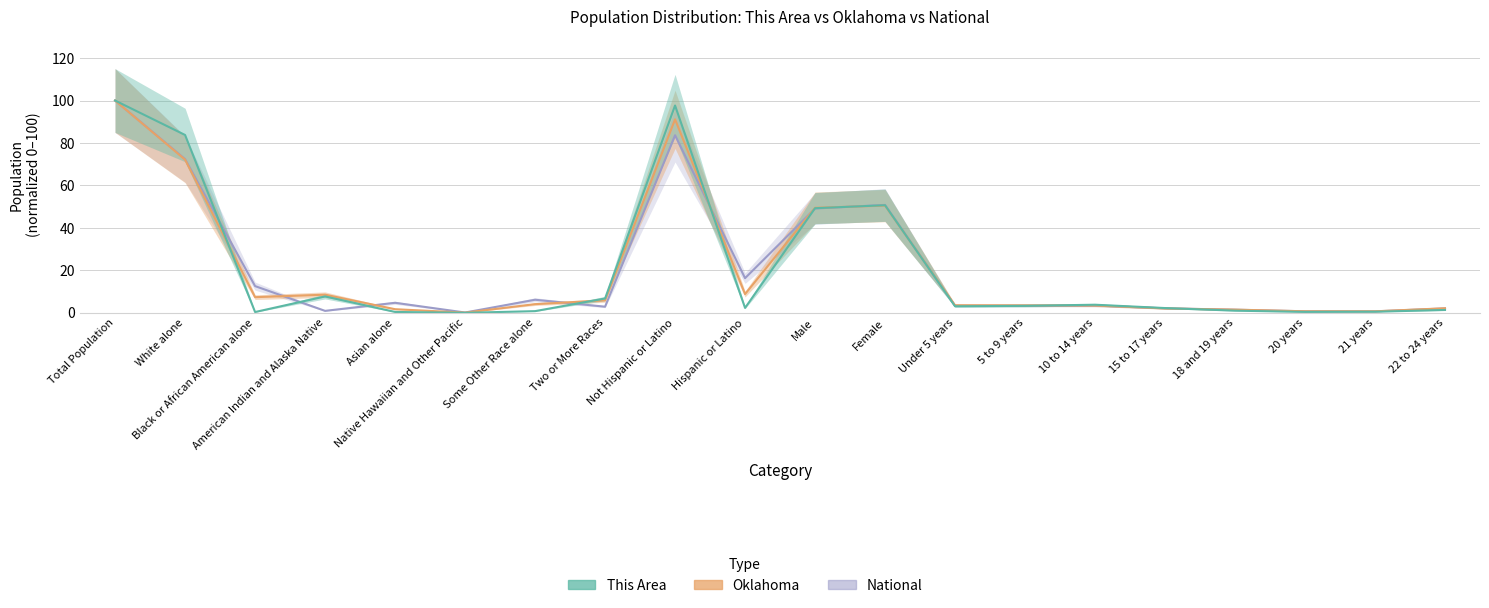

At which category is the sum across all series the highest?

Total Population